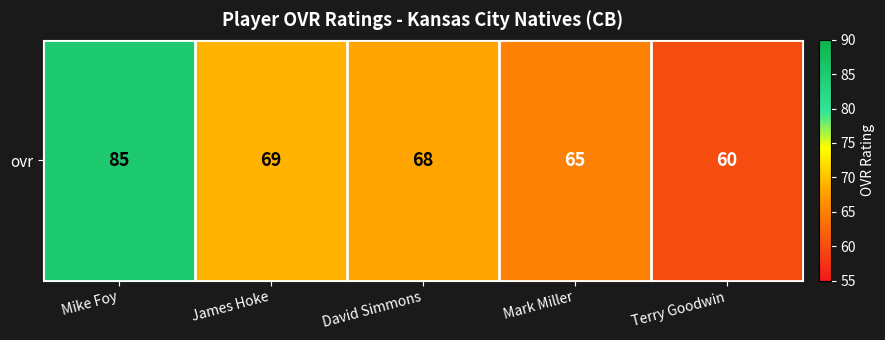

What is the change in value from Mike Foy to David Simmons?

-17